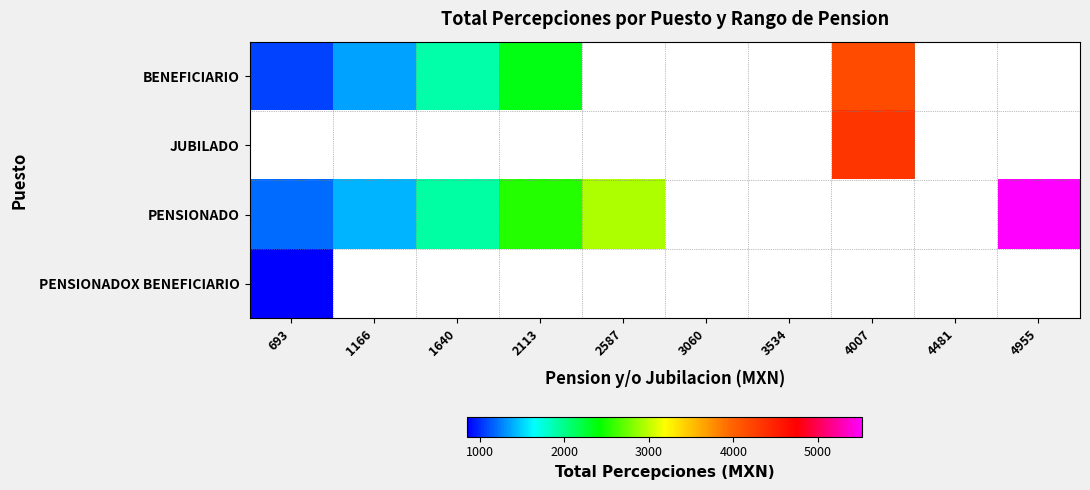

Where is PENSIONADO nearest to the value 3354?

2587